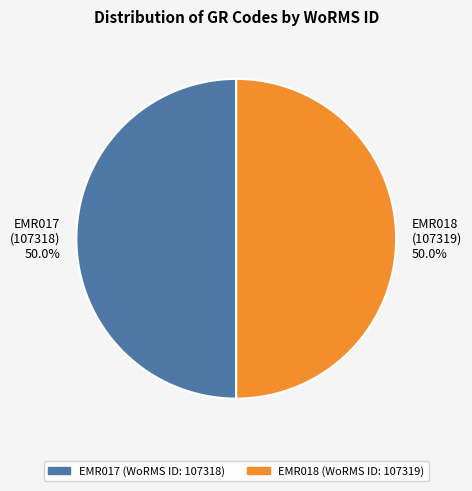

Combined, do EMR017 and EMR018 account for over 50%?

Yes